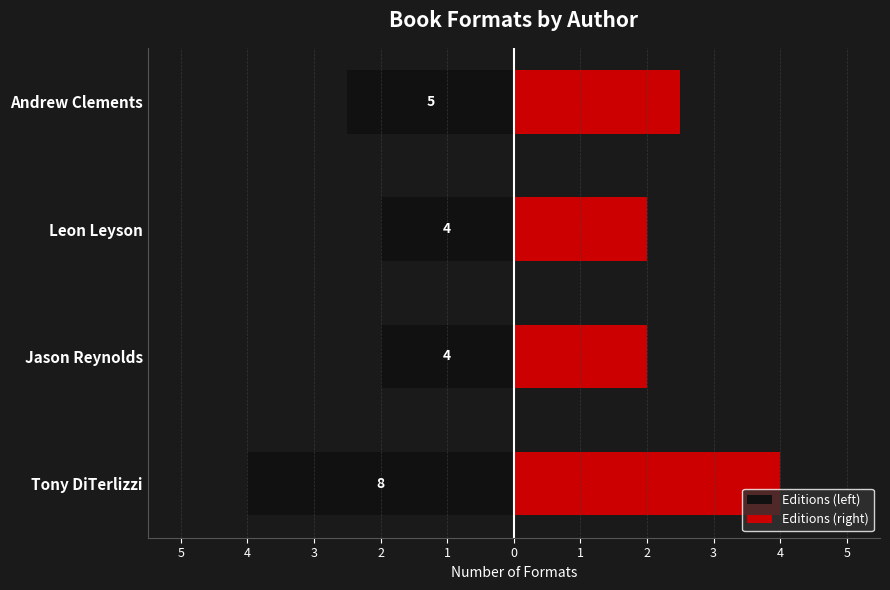

What is the value of the Editions (right) bar at the 4th from the left?

2.5